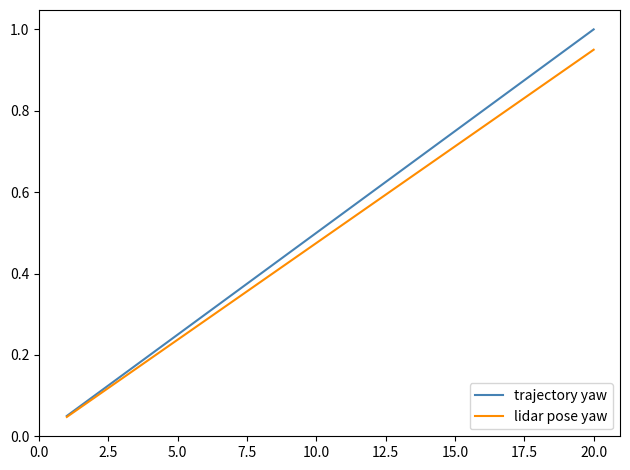

How many distinct data groups are displayed?

2